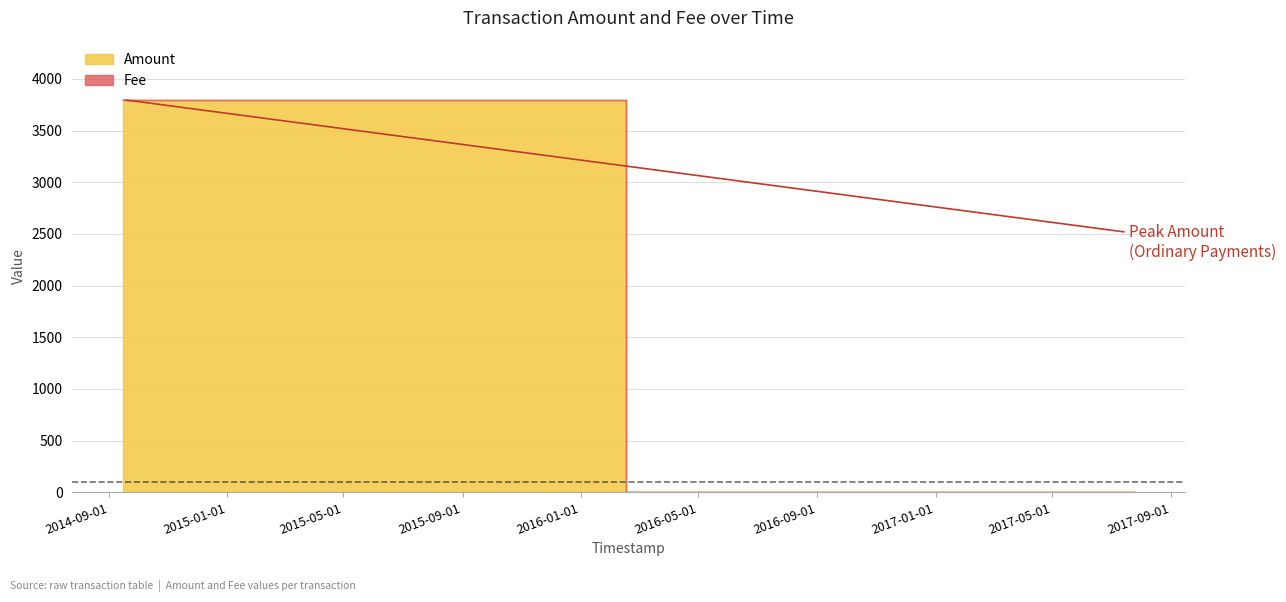

How many data points in Amount are above 0?

2